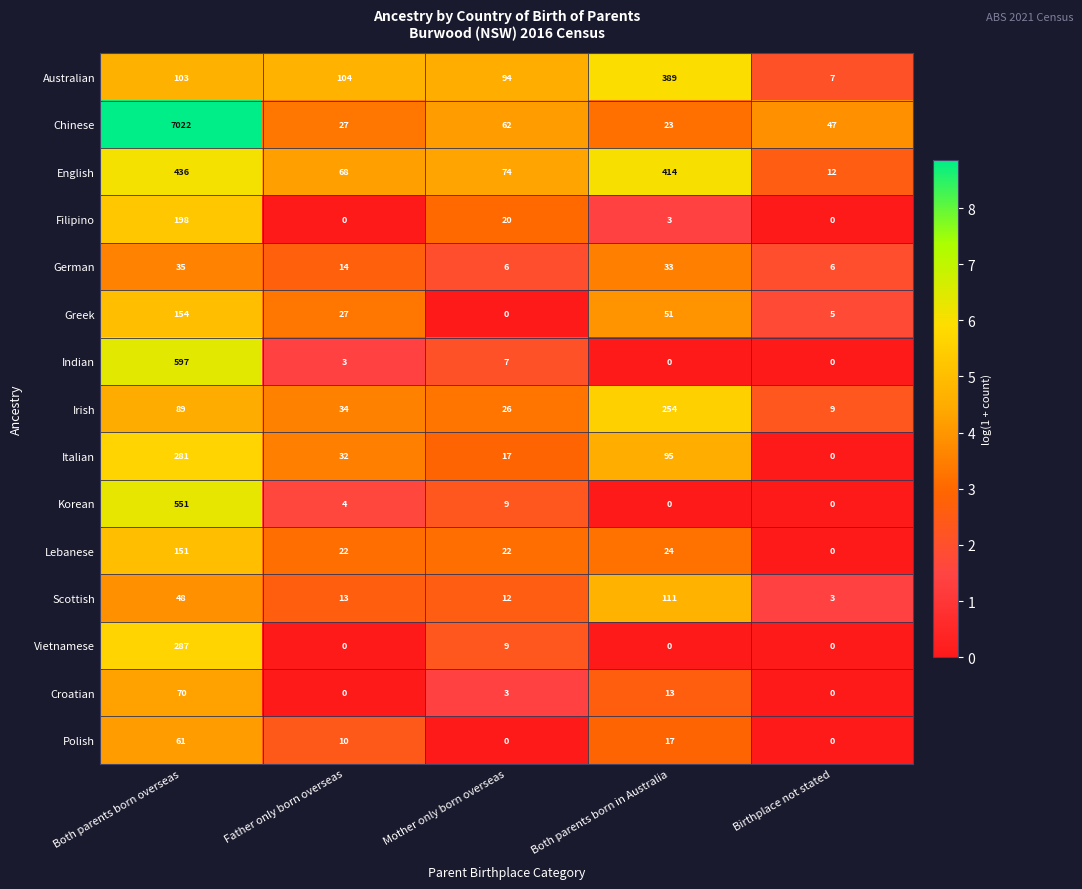

Which category has the highest value in the Vietnamese series?

Both parents born overseas